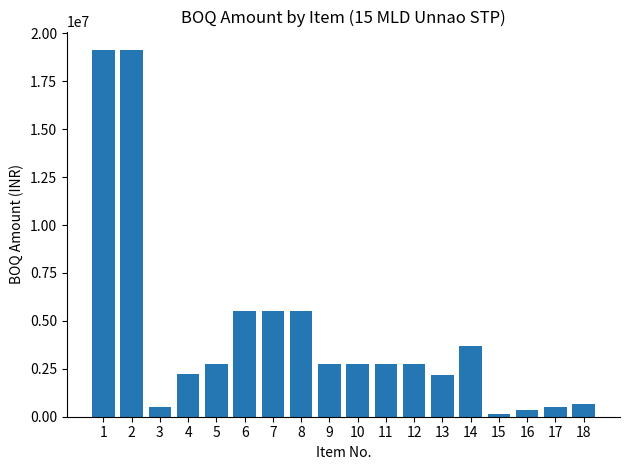

At which label does the data first exceed 2746137?

1